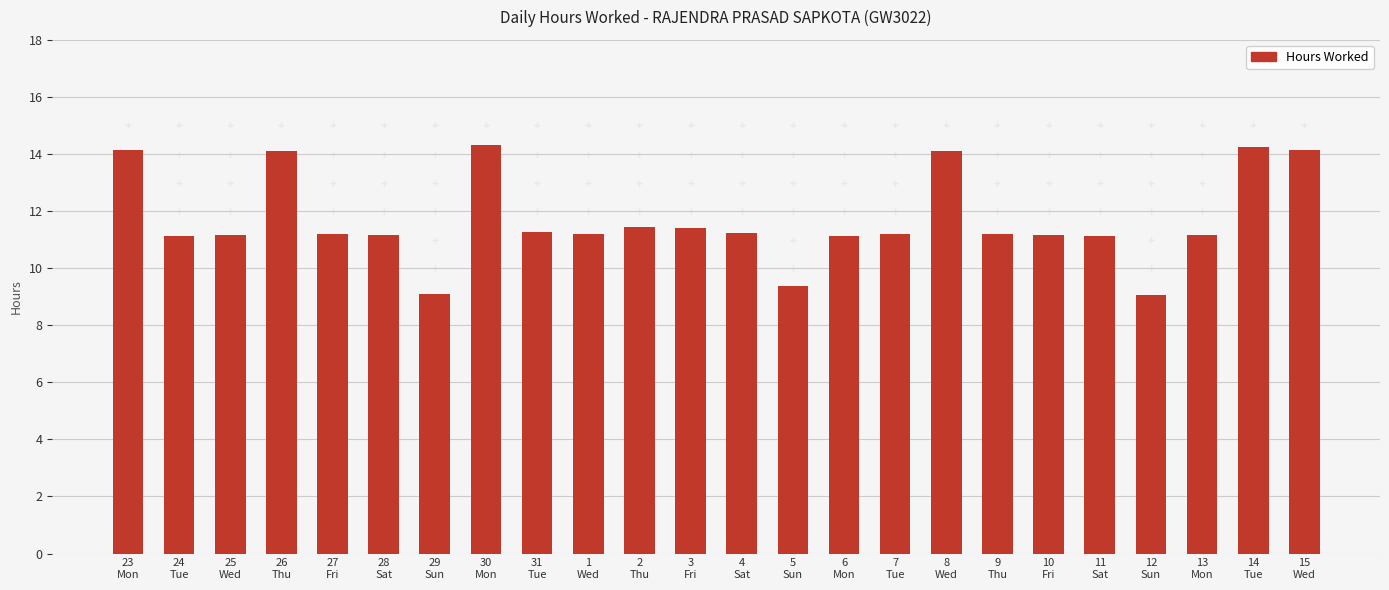

What is the maximum value shown in the chart?

14.3